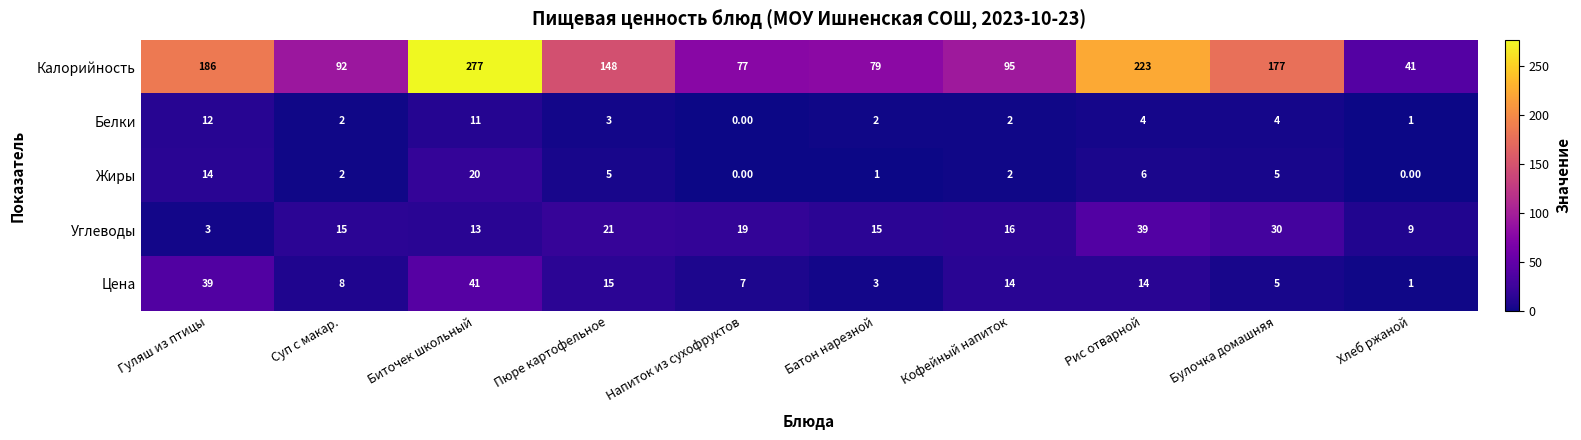

How many data points does each series have?

10